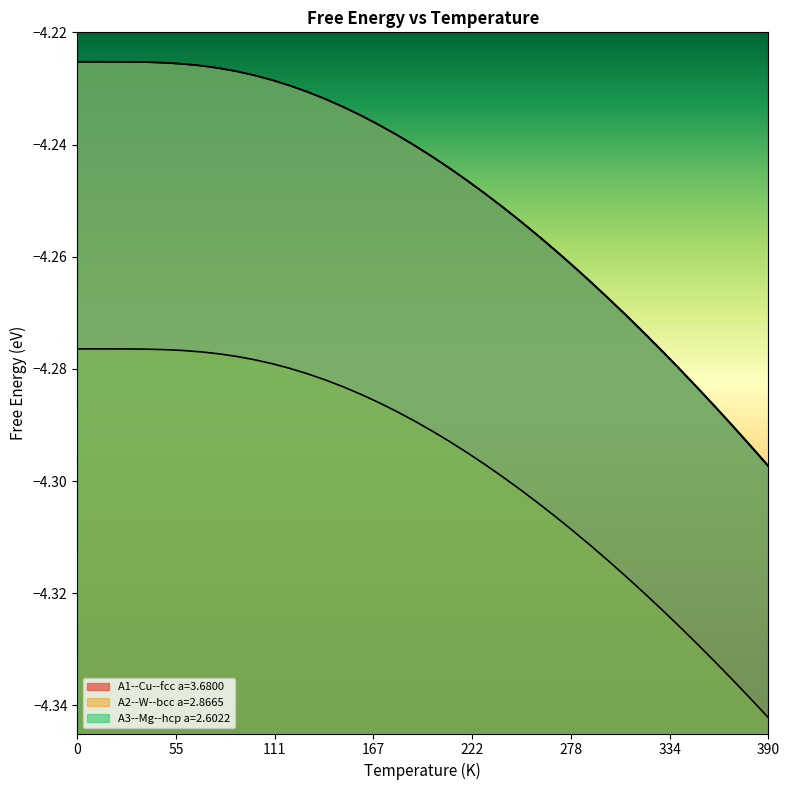

The value of A2--W--bcc a=2.8665 at 340.0 is -3.0. True or false?

False